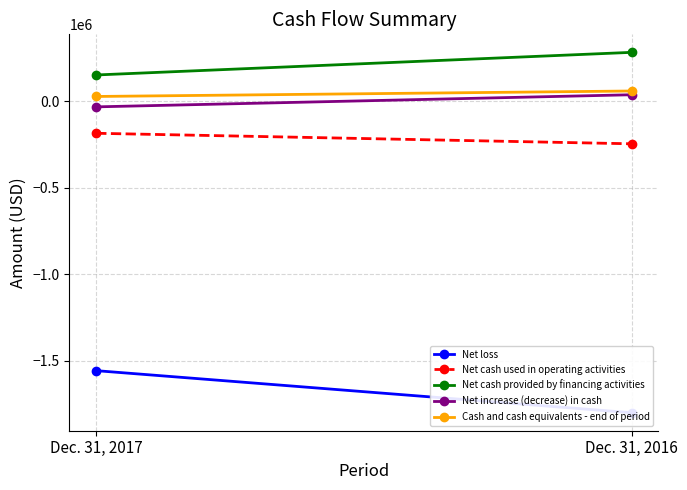

Rank the series at Dec. 31, 2016 from lowest to highest value.

Net loss, Net cash used in operating activities, Net increase (decrease) in cash, Cash and cash equivalents - end of period, Net cash provided by financing activities